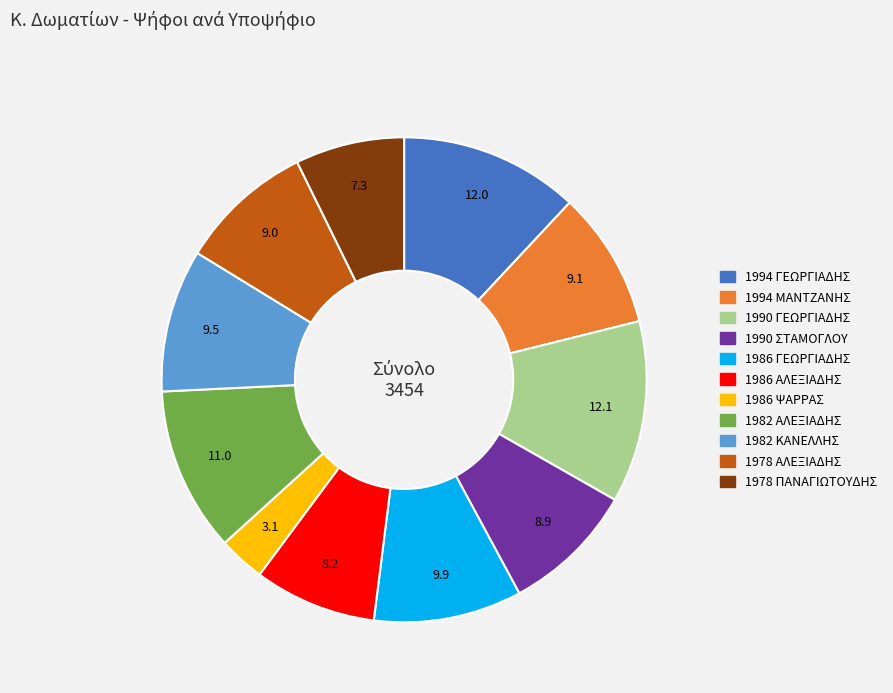

Is the sum of 1986 ΑΛΕΞΙΑΔΗΣ and 1978 ΠΑΝΑΓΙΩΤΟΥΔΗΣ greater than half?

No